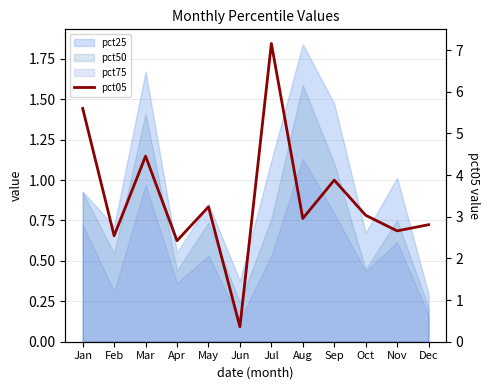

Where is the first local minimum?

Feb